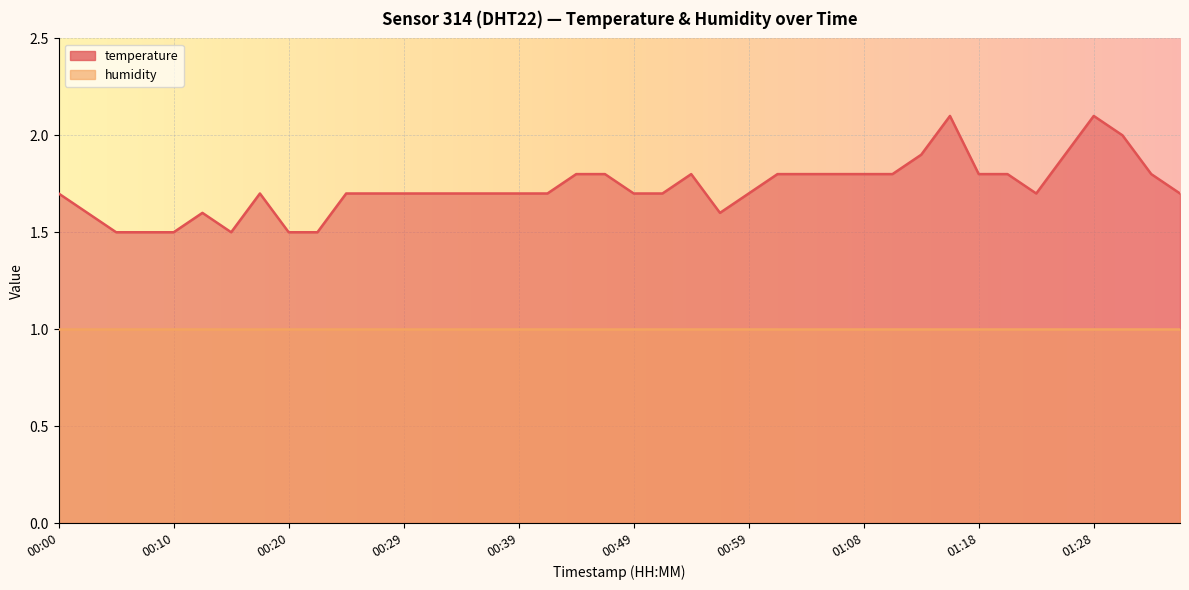

True or false: the data shows 2.4 at 01:06.

False